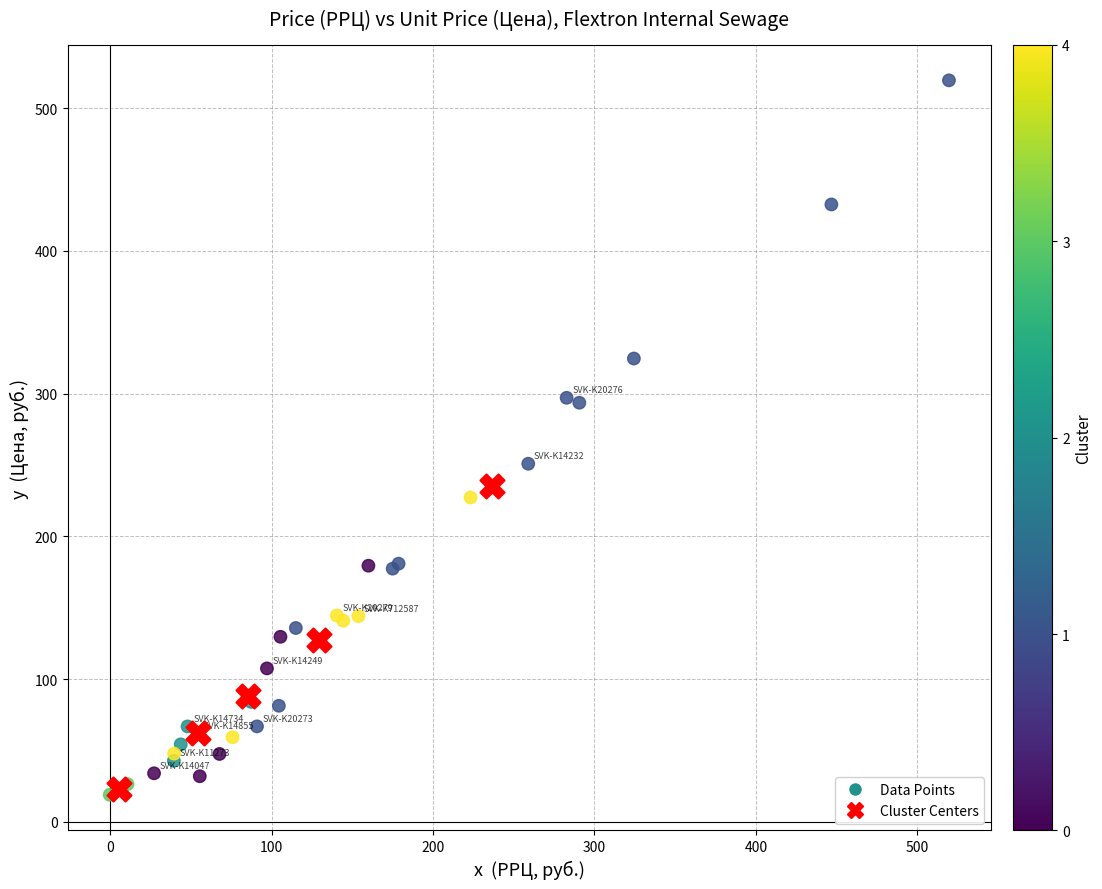

Which series reaches the maximum Y coordinate?

Data Points